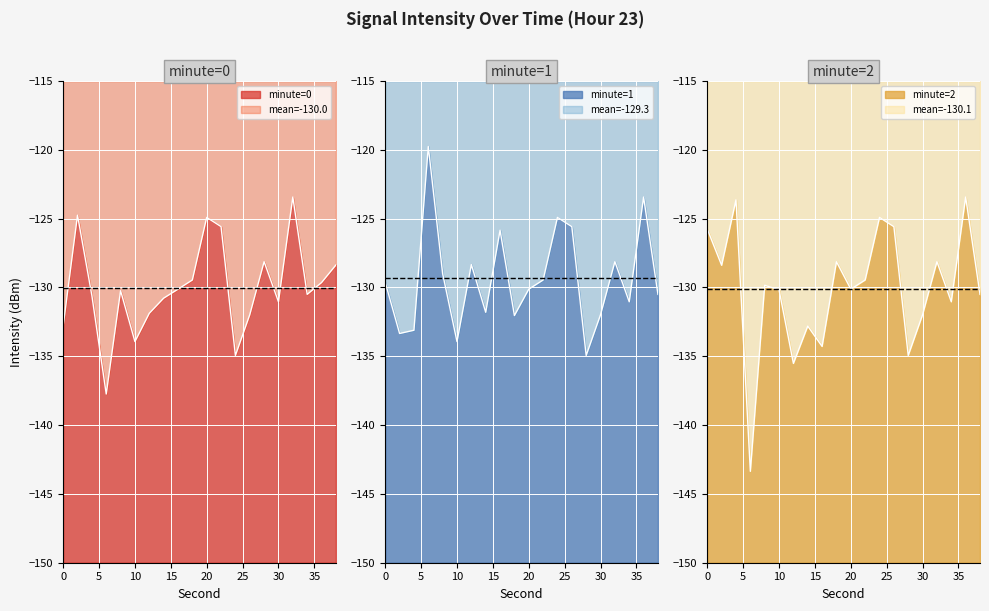

Rank the categories by mean=-130.0 value from highest to lowest.

0, 5